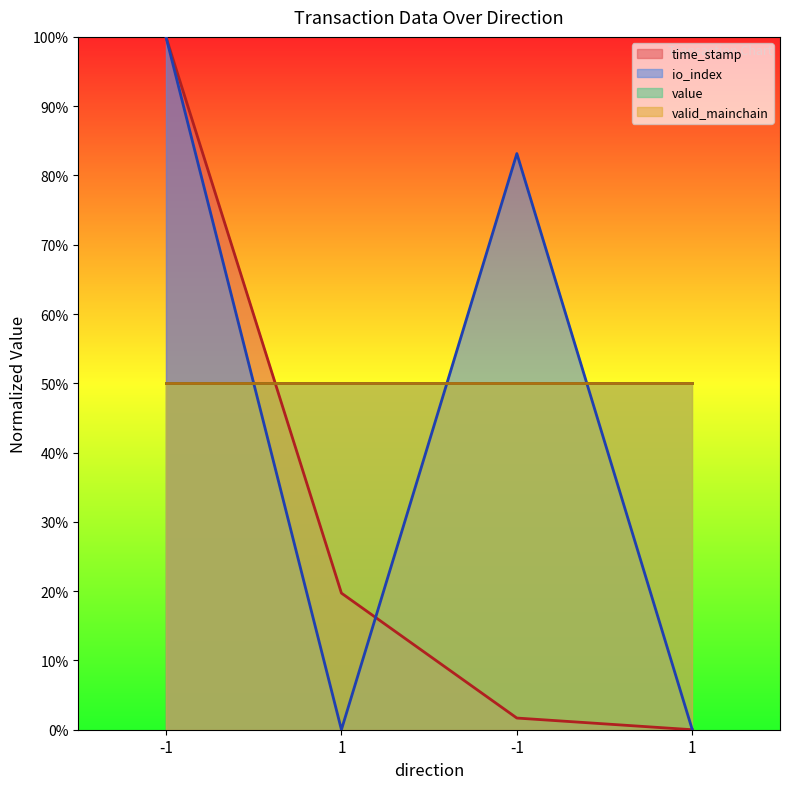

Does the chart display data point markers on the line(s)?

No